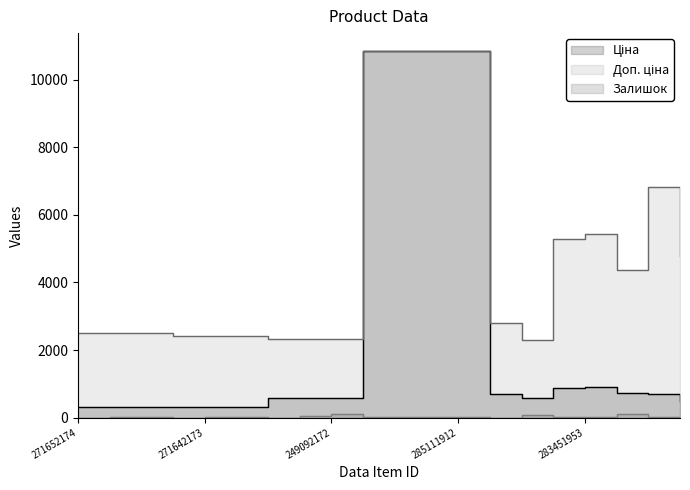

Does the chart have visible grid lines?

No